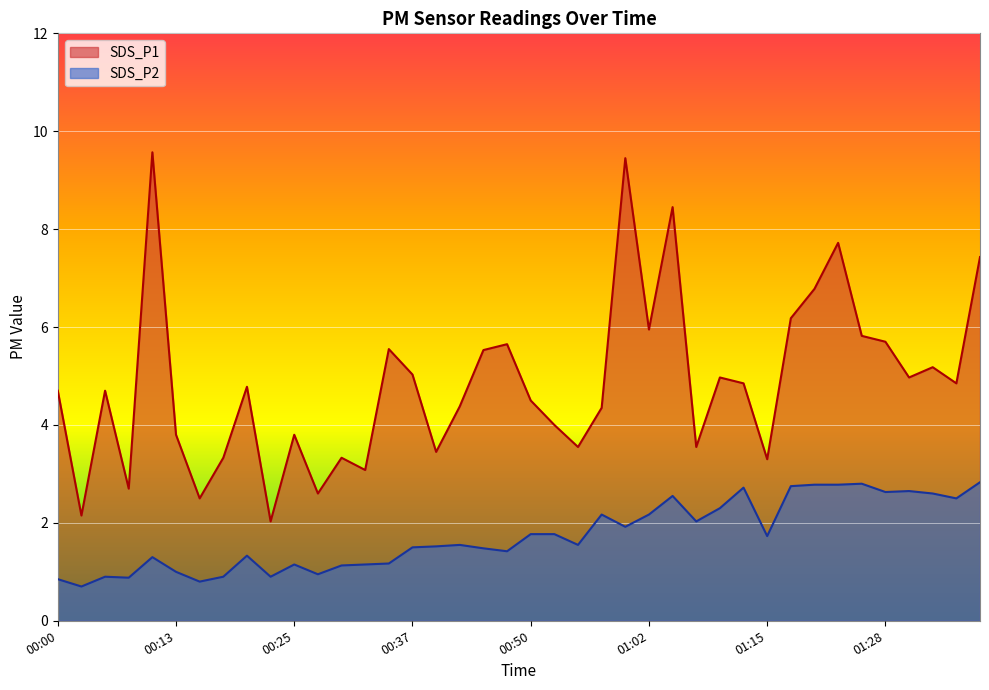

What is the difference between the highest and lowest values at 01:18?

3.4